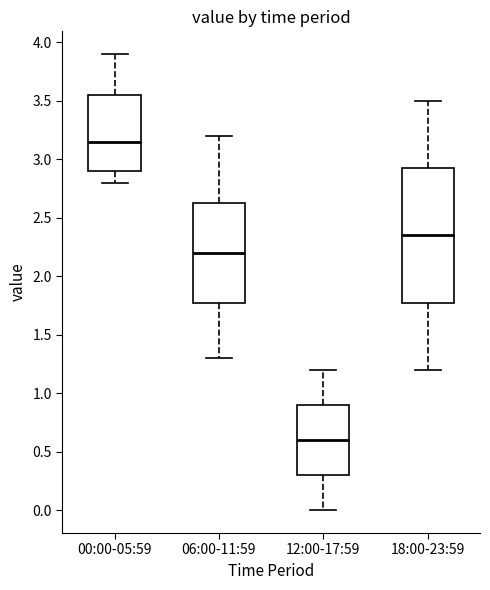

Reading left to right, transcribe this box plot: for each box, give where its median line is, the range the box spans, and where its two whiskers end, as read against the y-axis. The values are not printed on the chart, so give them approximately, as read against the axis.

00:00-05:59: median 3.15, box 2.90 to 3.55, whiskers 2.80 to 3.90
06:00-11:59: median 2.20, box 1.80 to 2.65, whiskers 1.30 to 3.20
12:00-17:59: median 0.60, box 0.30 to 0.90, whiskers 0.00 to 1.20
18:00-23:59: median 2.35, box 1.80 to 2.95, whiskers 1.20 to 3.50